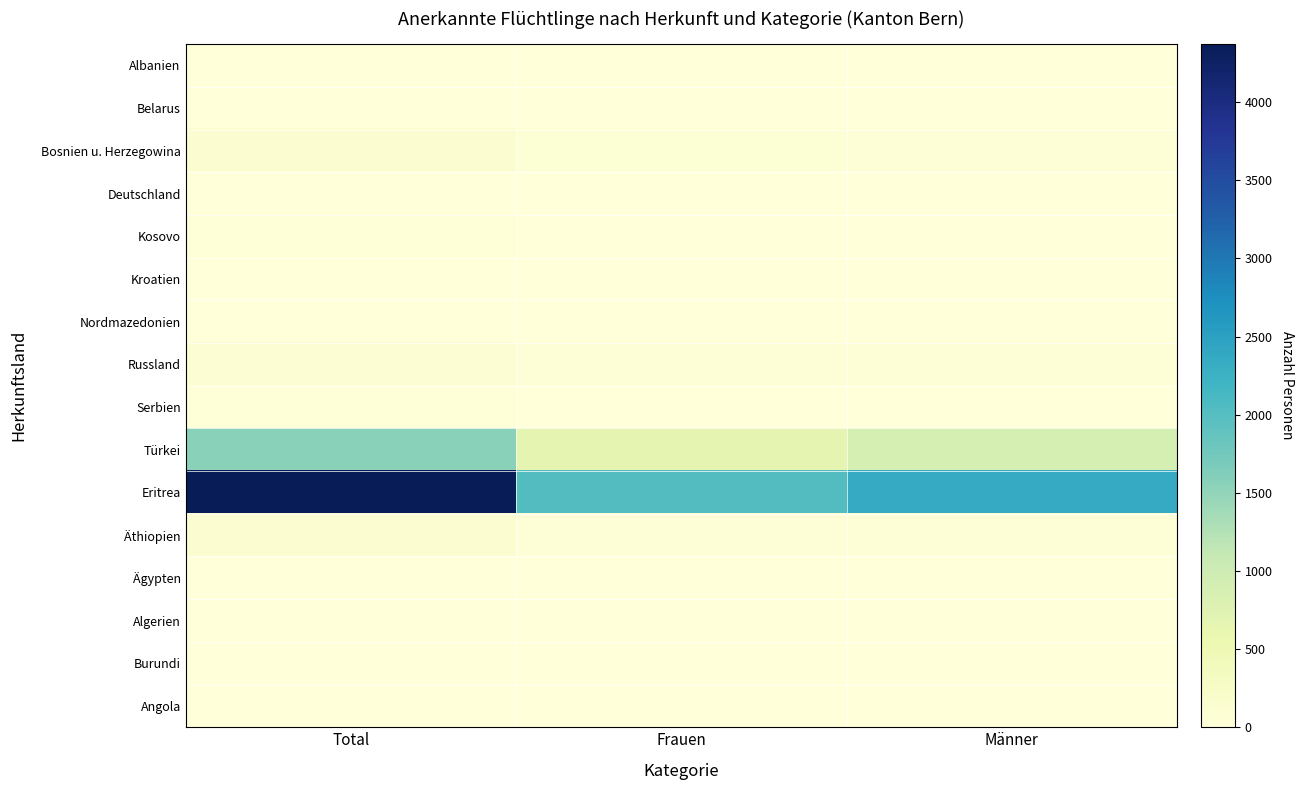

Reading right to left, list all the values displayed in this chart.

Albanien: Männer=3	Frauen=1	Total=4
Belarus: Männer=2	Frauen=2	Total=4
Bosnien u. Herzegowina: Männer=57	Frauen=71	Total=128
Deutschland: Männer=2	Frauen=1	Total=3
Kosovo: Männer=10	Frauen=14	Total=24
Kroatien: Männer=1	Frauen=3	Total=4
Nordmazedonien: Männer=3	Frauen=4	Total=7
Russland: Männer=47	Frauen=40	Total=87
Serbien: Männer=11	Frauen=10	Total=21
Türkei: Männer=893	Frauen=663	Total=1556
Eritrea: Männer=2342	Frauen=2029	Total=4371
Äthiopien: Männer=55	Frauen=49	Total=104
Ägypten: Männer=8	Frauen=7	Total=15
Algerien: Männer=7	Frauen=6	Total=13
Burundi: Männer=9	Frauen=8	Total=17
Angola: Männer=1	Frauen=2	Total=3